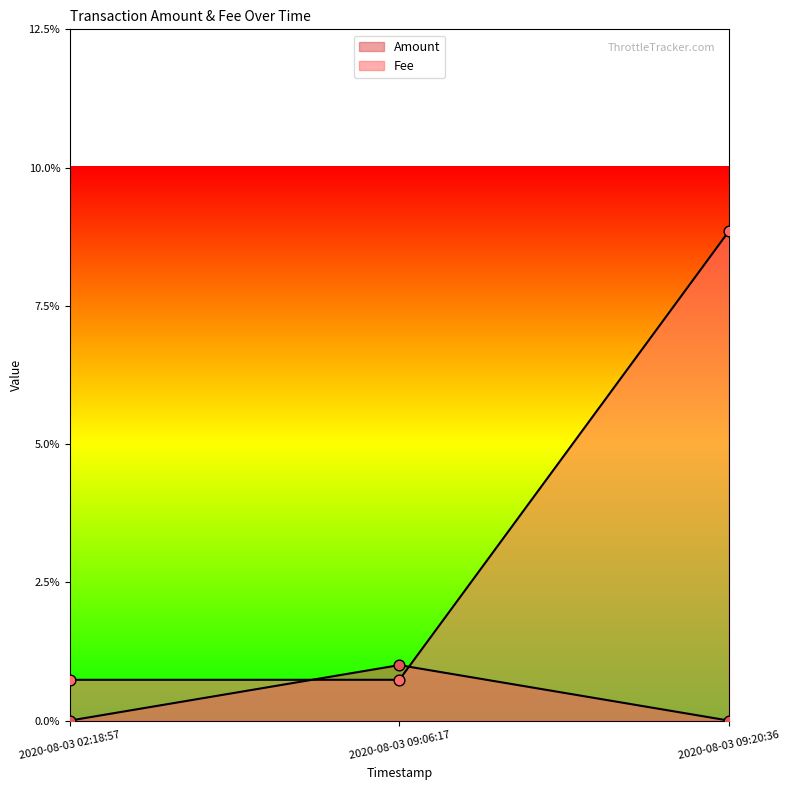

What are all the series names shown in the legend?

Amount, Fee